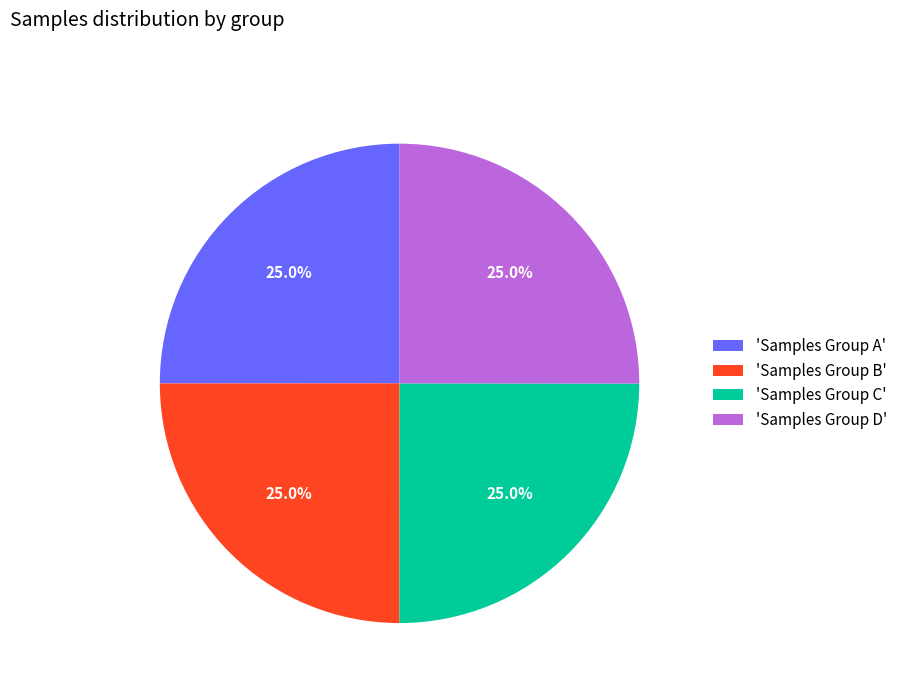

Approximately how many times larger is the value at 'Samples Group B' compared to 'Samples Group A'?

1.0